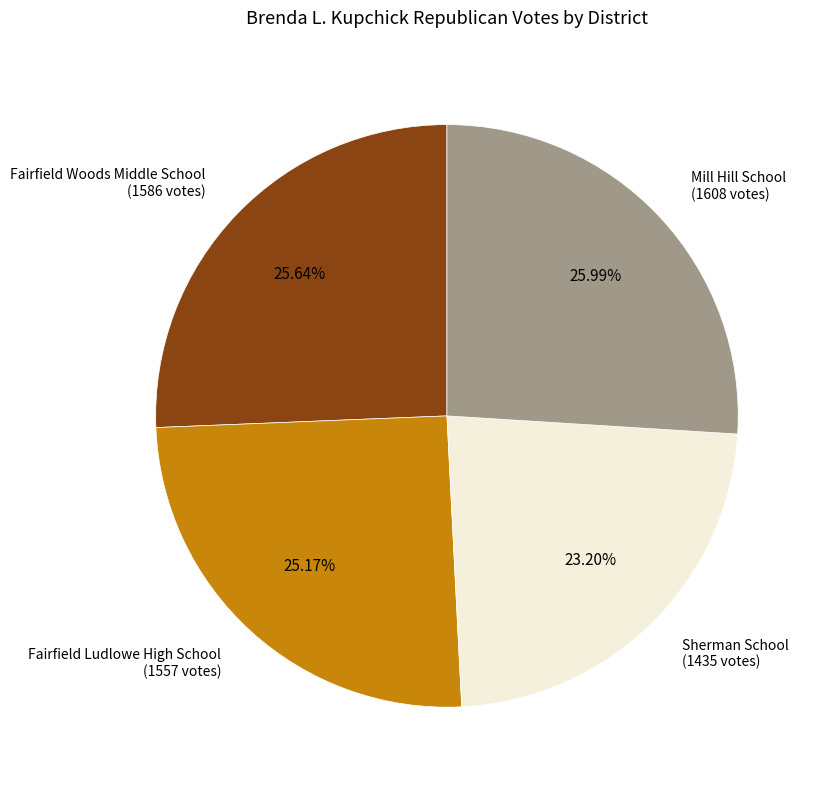

Is there any slice that represents more than half of the pie?

No